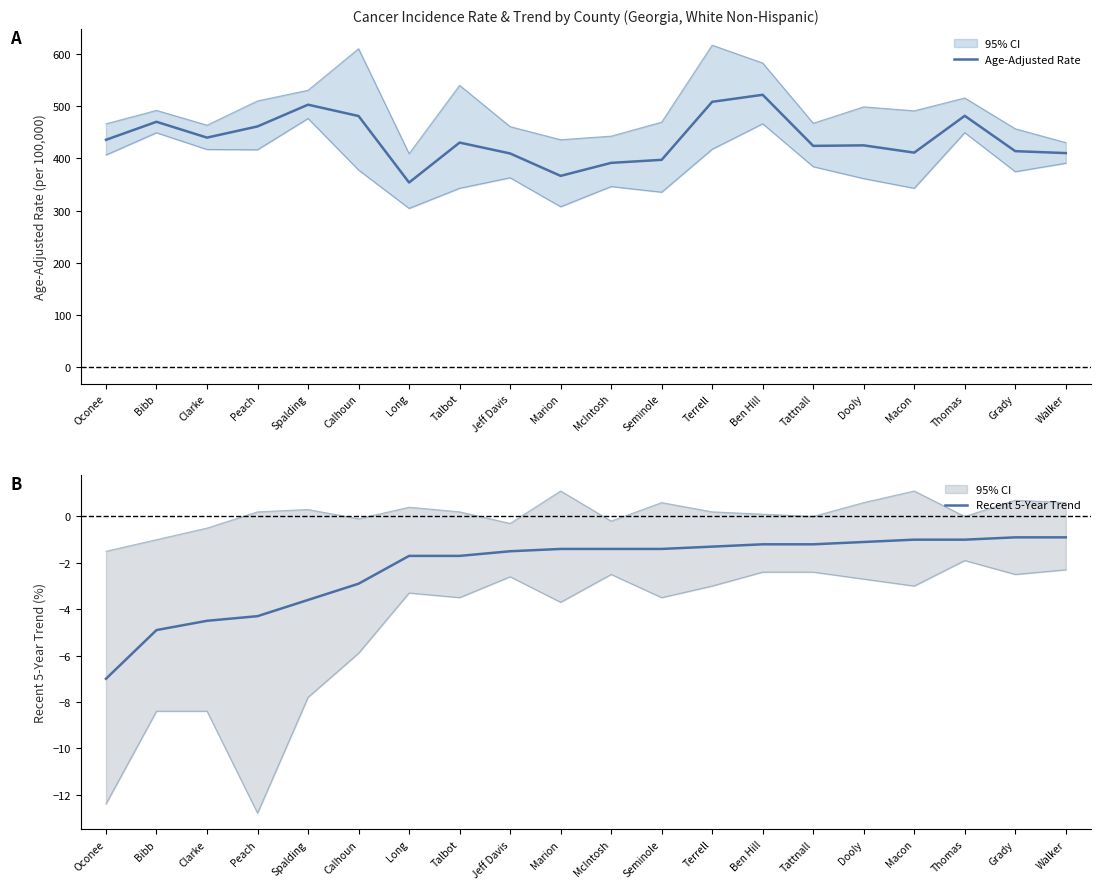

What is the value of the Age-Adjusted Rate point at the 16th from the left?

424.8